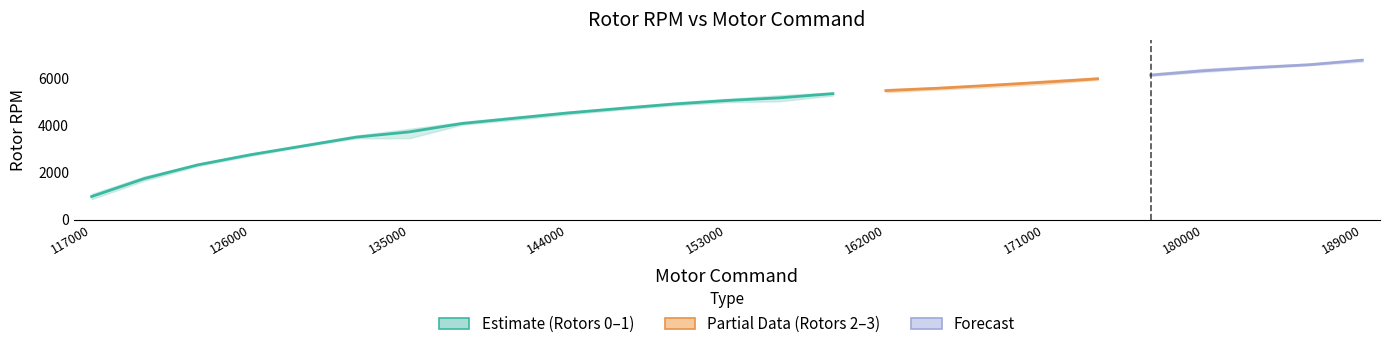

Is it true that Rotor 1 RPM equals 6470.5 at 7?

False